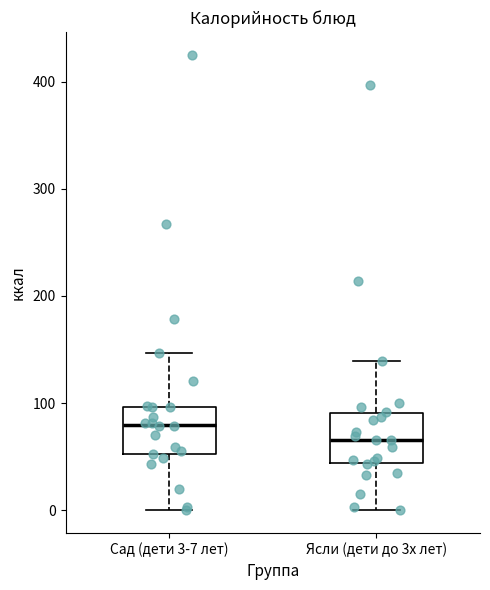

Which box's median line is the highest?

Сад (дети 3-7 лет)